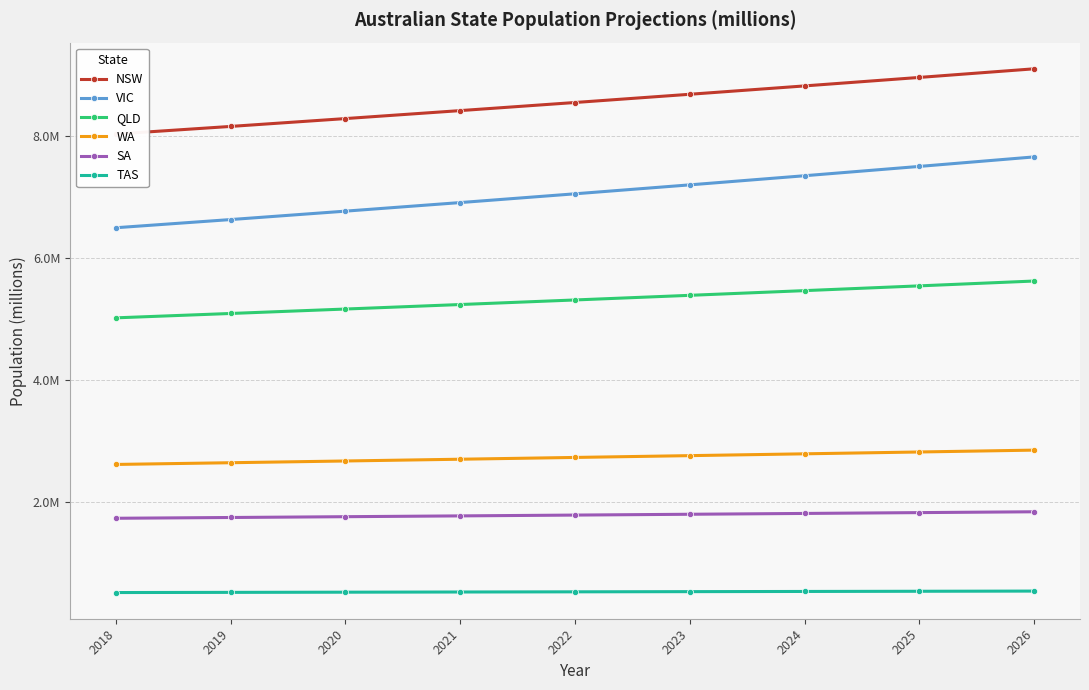

True or false: NSW and QLD cross at least once.

False